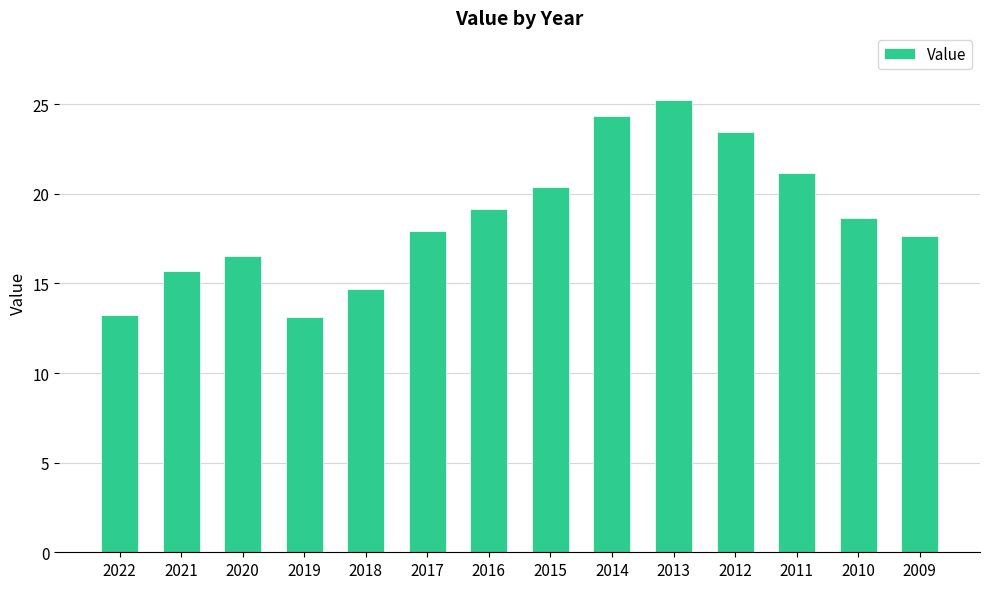

What is the value of the 6th bar from the left?

17.9